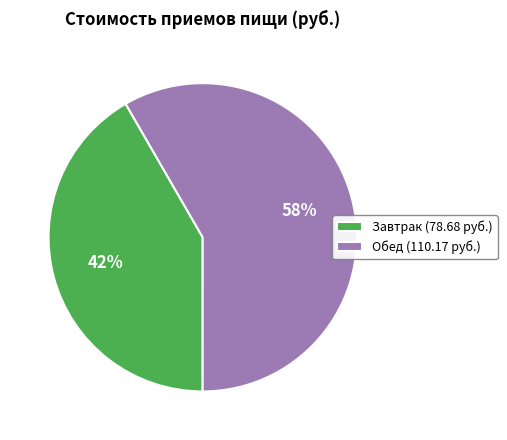

Is Завтрак the majority of the pie?

No